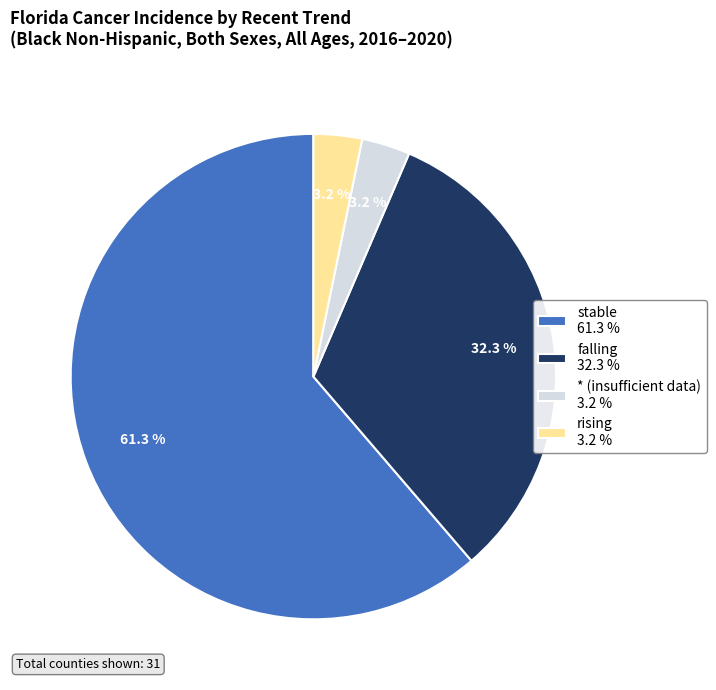

Does any single category account for the majority?

Yes